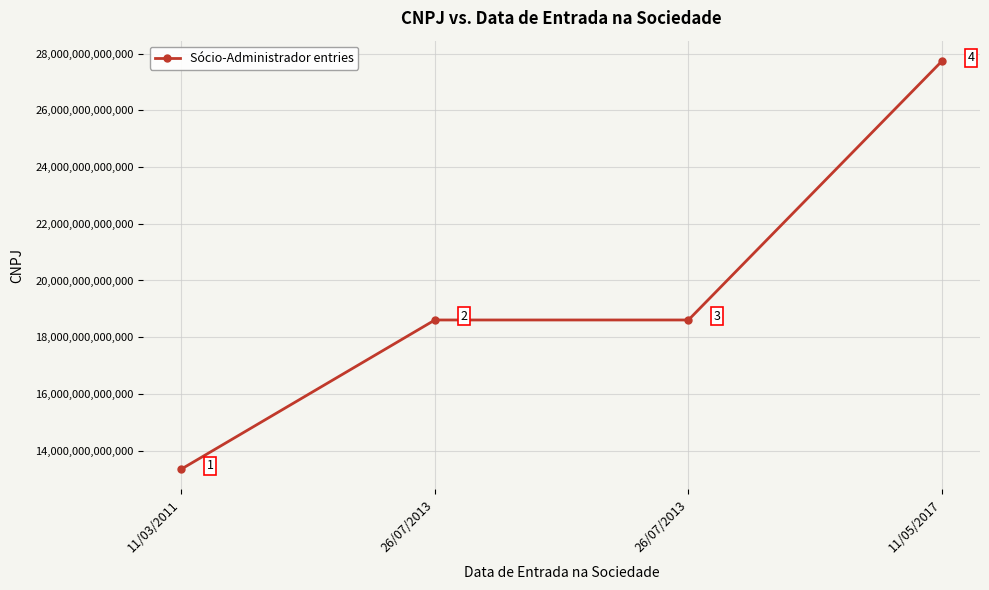

Rank the categories by value from lowest to highest.

11/03/2011, 26/07/2013, 26/07/2013, 11/05/2017